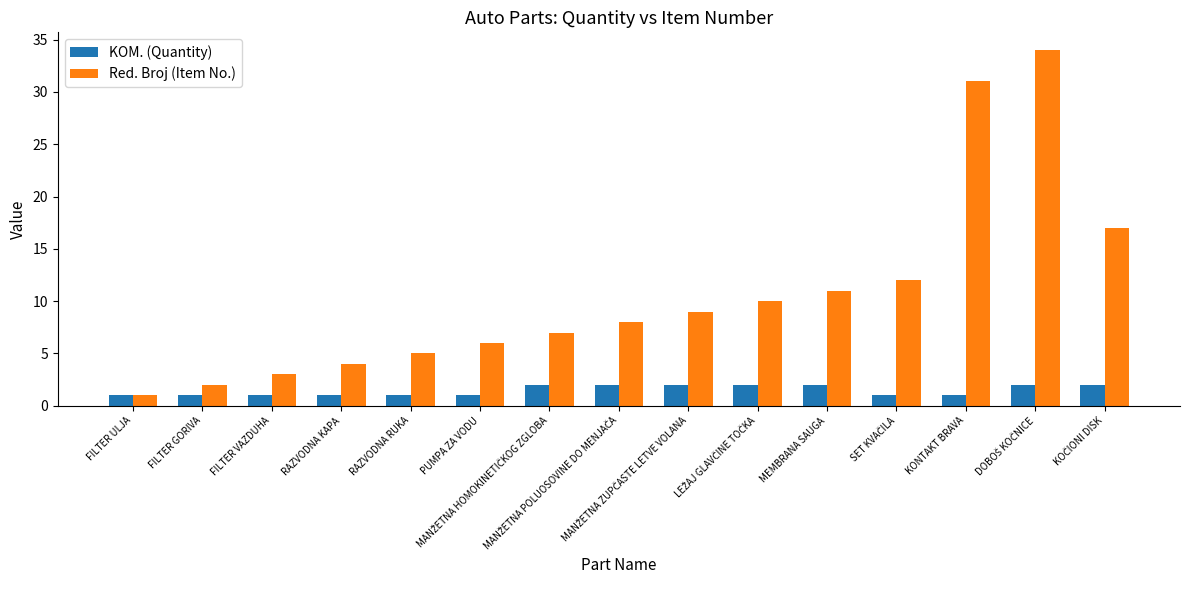

Which series has the largest total across all categories?

Red. Broj (Item No.)